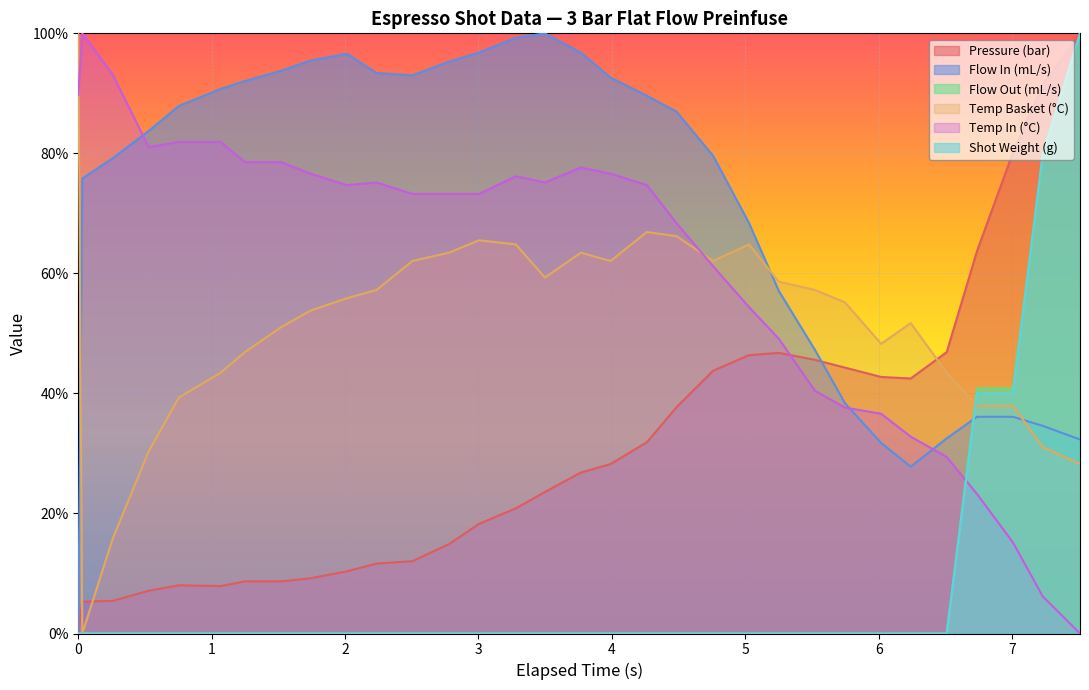

What is the sum of all flow_out values?

261.2